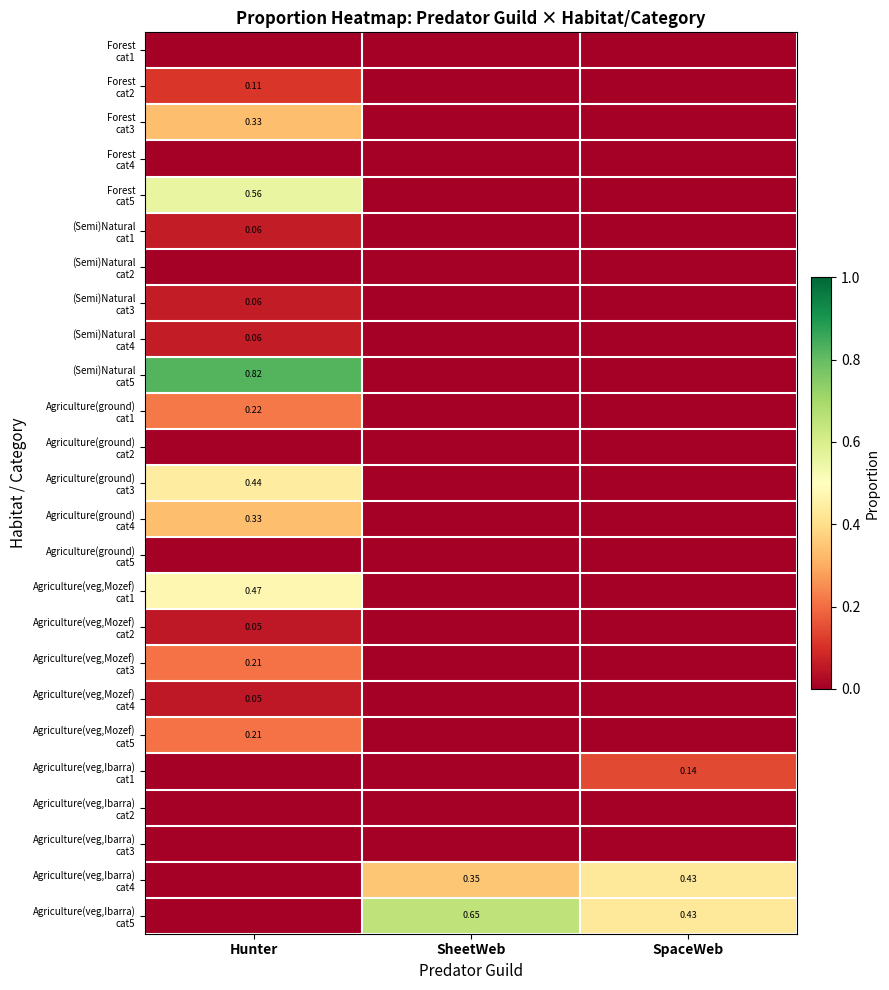

Count the number of categories in the chart.

3